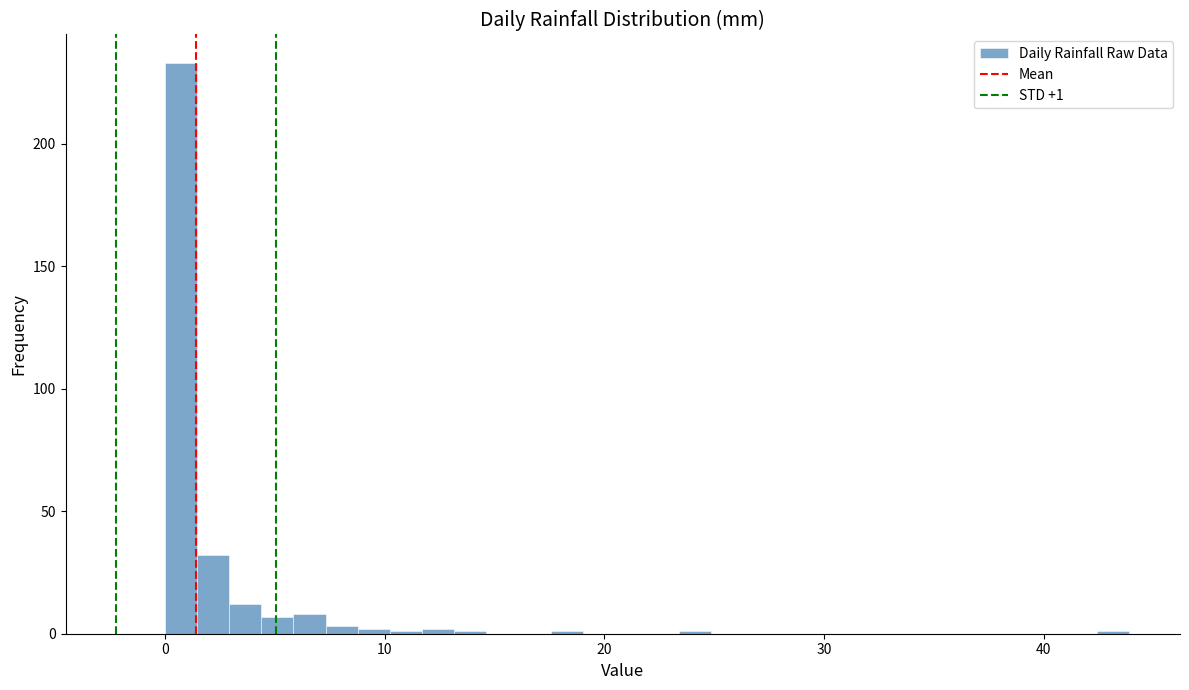

Read against the x-axis, roughly where is the centre of the tallest bar?

1